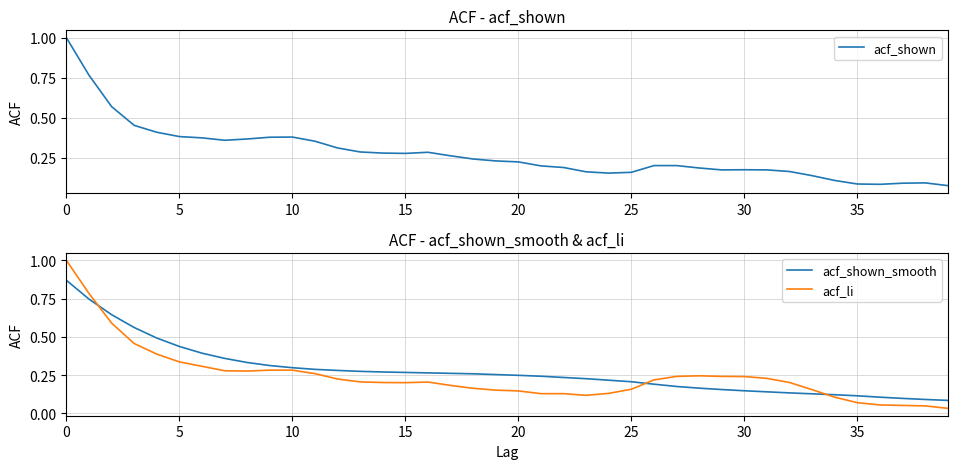

True or false: acf_shown_smooth and acf_li cross at least once.

True